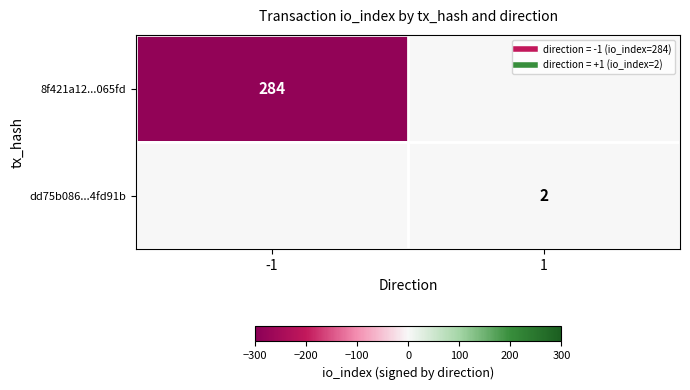

How many series are shown in this chart?

2